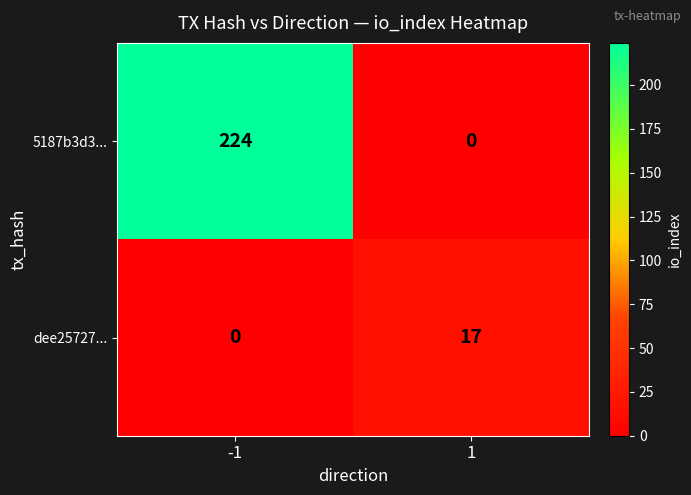

The 5187b3d3... series shows 224 at -1. True or false?

True